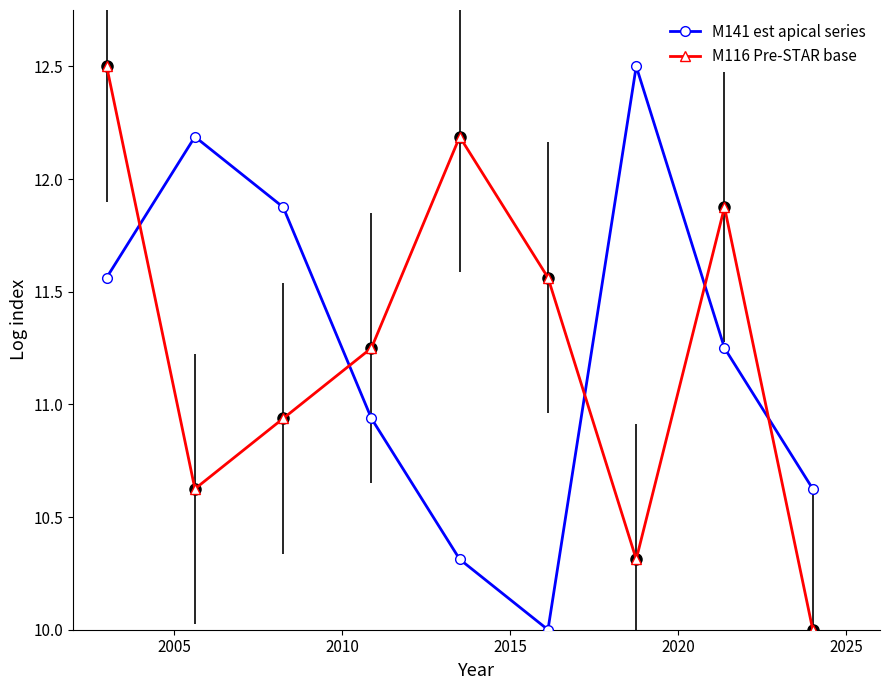

What is the greatest value displayed?

12.5